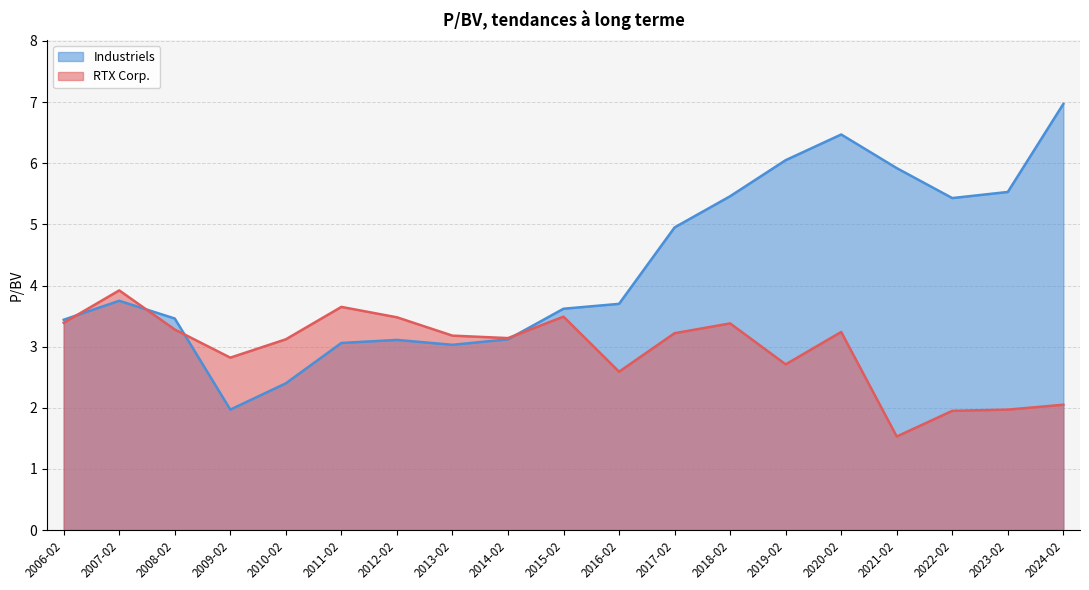

In RTX Corp., how many points are higher than both neighbors (excluding endpoints)?

5